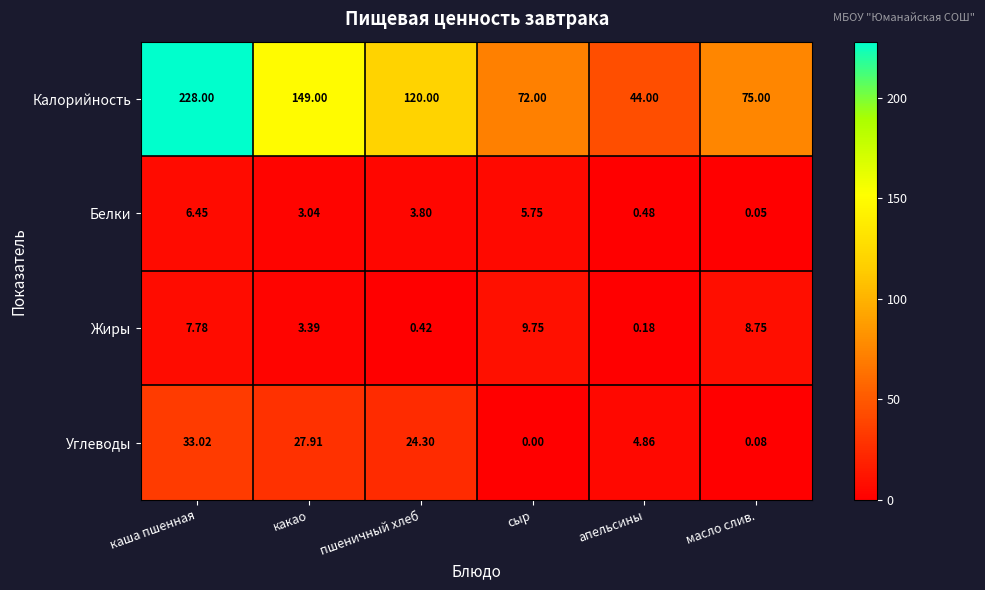

At which label is Жиры closest to 4?

какао